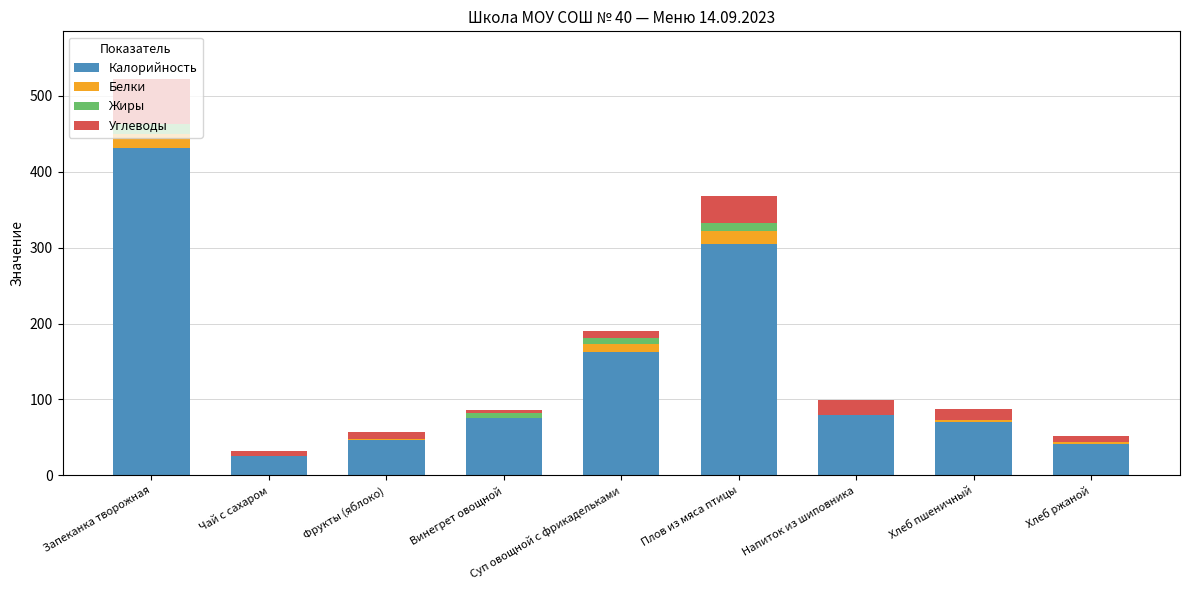

At which category is the sum across all series the highest?

Запеканка творожная